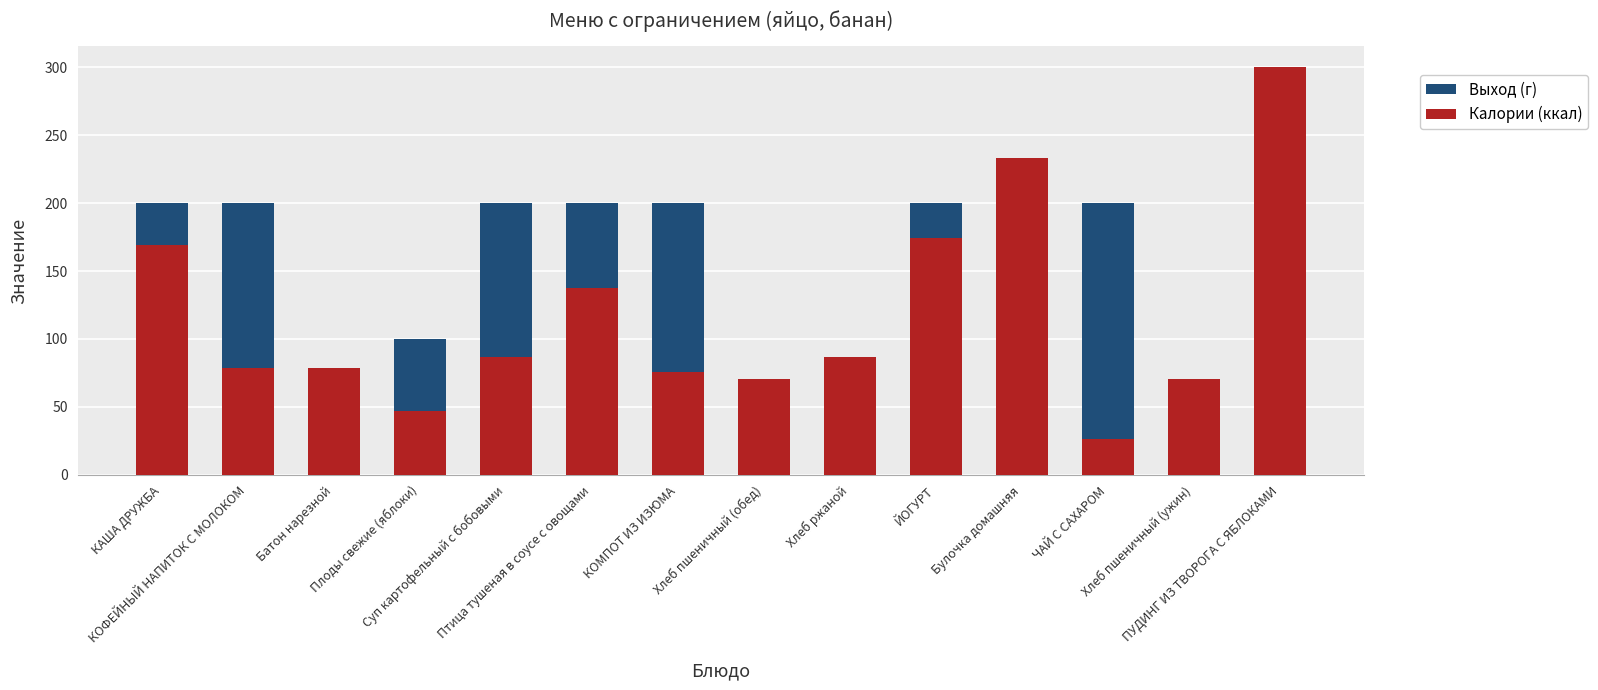

What is the average value of the Выход (г) series?

134.3